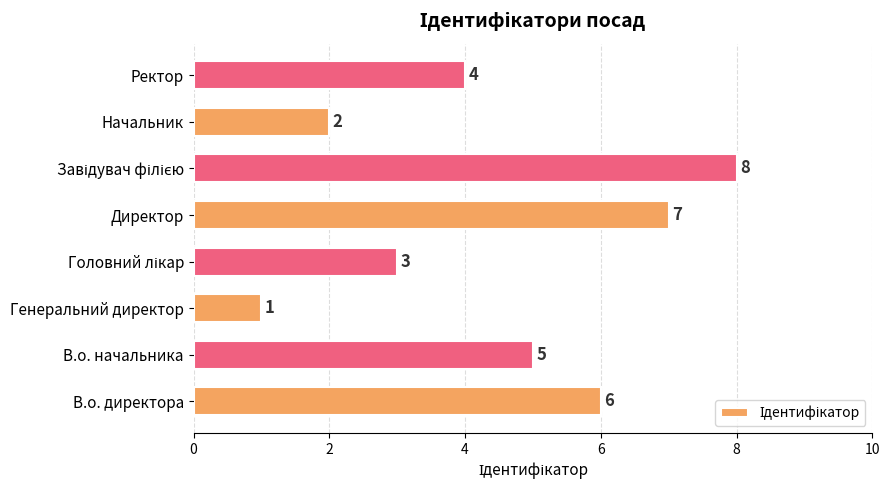

How many bars are there in total?

8